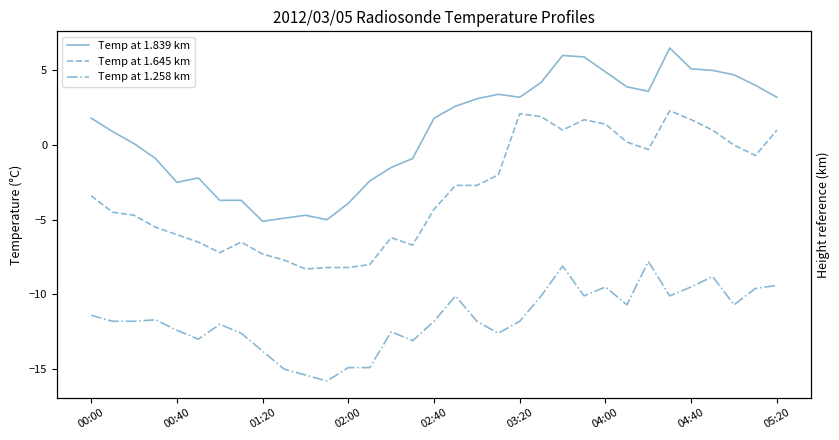

Which series has the largest total across all categories?

Temp at 1.839 km